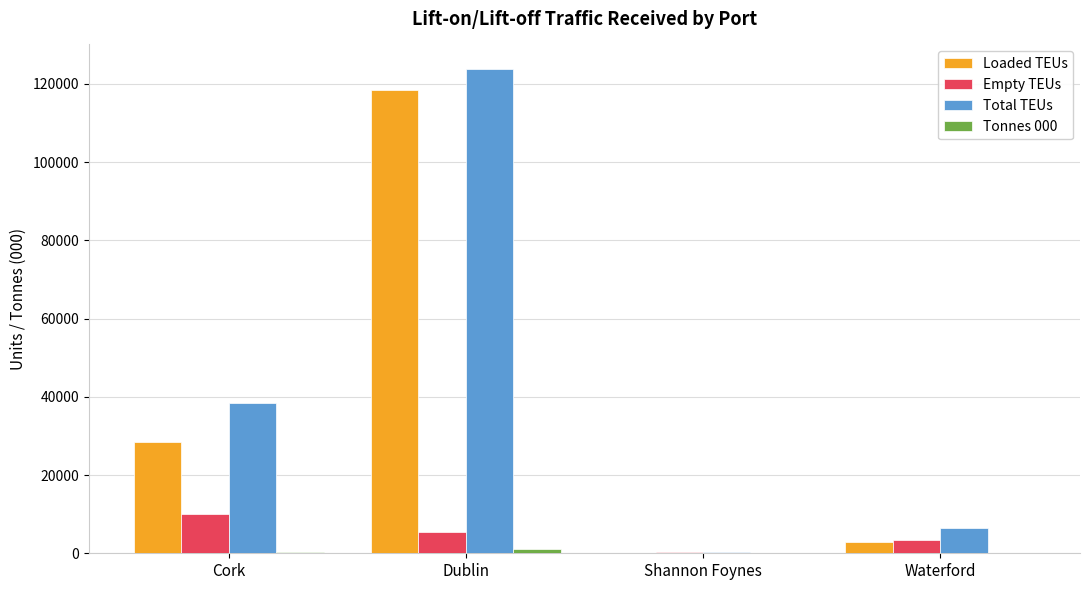

Is it true that Total TEUs equals 38469 at Cork?

True